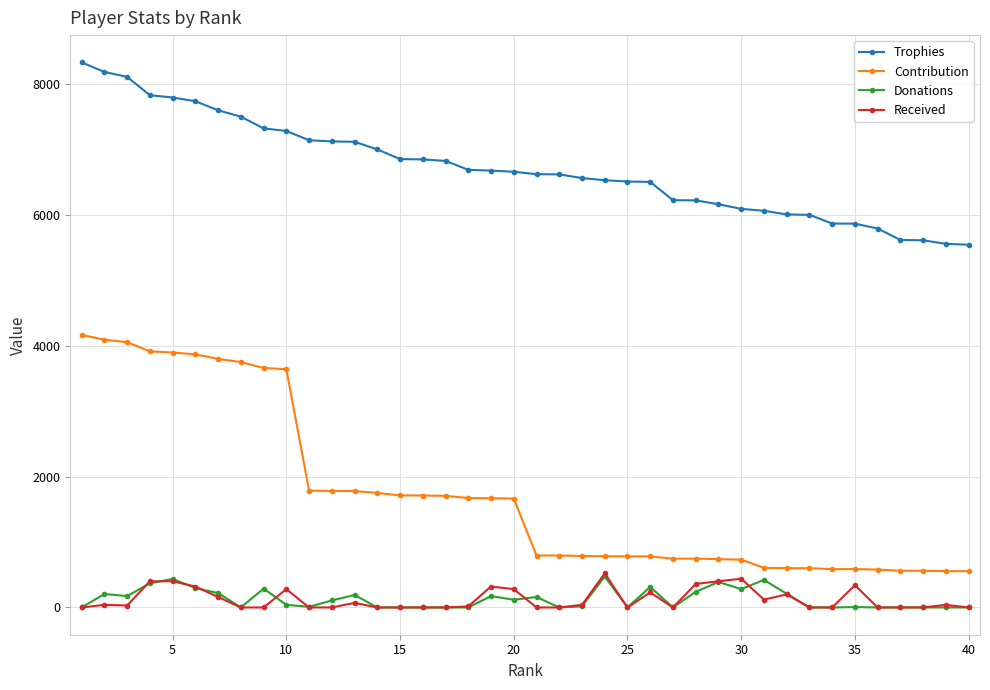

True or false: Donations and Contribution cross at least once.

False